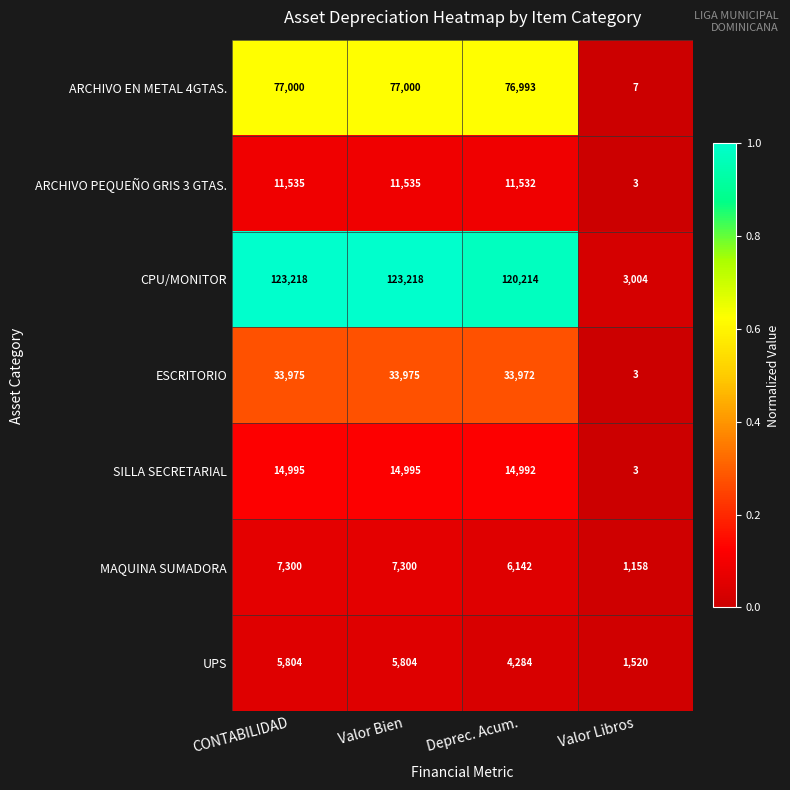

Reading left to right, transcribe all the data shown in this chart.

ARCHIVO EN METAL 4GTAS.: 77000	77000	76993	7
ARCHIVO PEQUEÑO GRIS 3 GTAS.: 11535	11535	11532	3
CPU/MONITOR: 123218	123218	120214	3004
ESCRITORIO: 33975	33975	33972	3
SILLA SECRETARIAL: 14995	14995	14992	3
MAQUINA SUMADORA: 7300	7300	6142	1158
UPS: 5804	5804	4284	1520